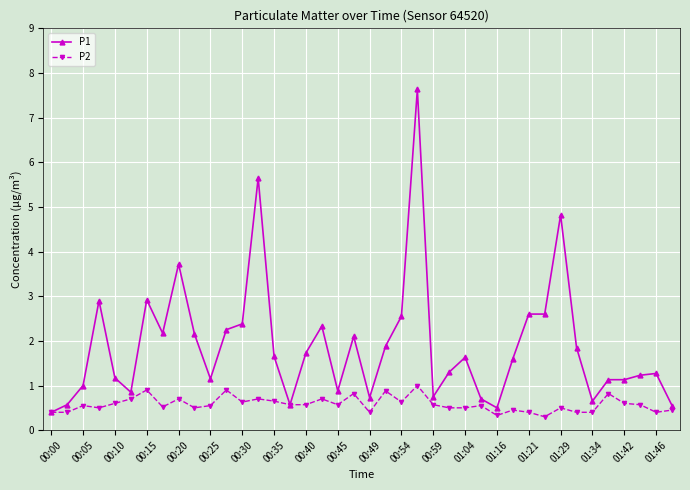

What is the value of the P2 point at the 18th from the left?

0.7